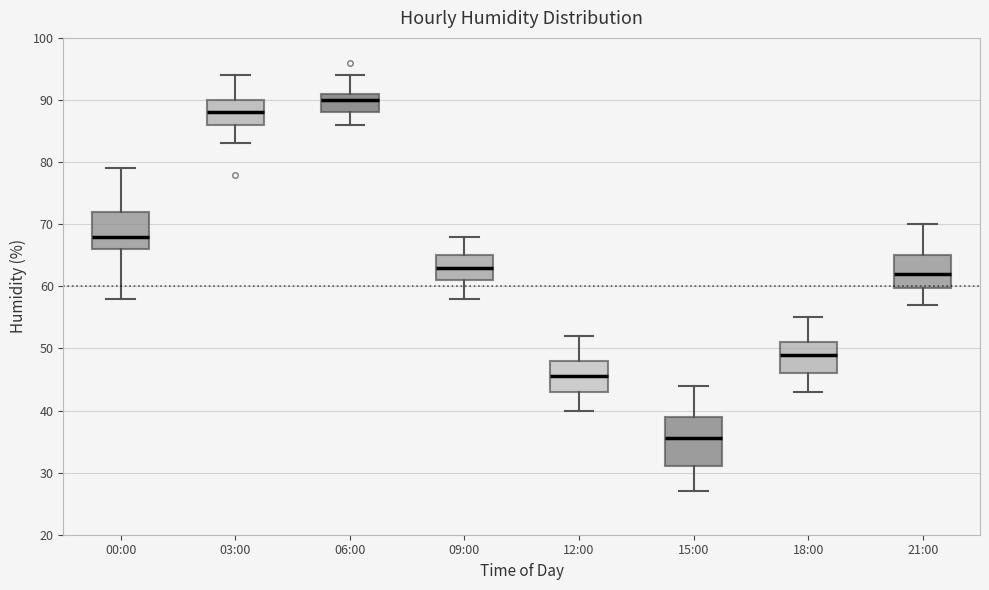

Reading left to right, read every box against the y-axis: the position of its median line, the range the box covers, and the ends of its whiskers. The values are not printed on the chart, so give them approximately, as read against the axis.

00:00: median 68, box 66 to 72, whiskers 58 to 79
03:00: median 88, box 86 to 90, whiskers 83 to 94
06:00: median 90, box 88 to 91, whiskers 86 to 94
09:00: median 63, box 61 to 65, whiskers 58 to 68
12:00: median 46, box 43 to 48, whiskers 40 to 52
15:00: median 36, box 31 to 39, whiskers 27 to 44
18:00: median 49, box 46 to 51, whiskers 43 to 55
21:00: median 62, box 60 to 65, whiskers 57 to 70